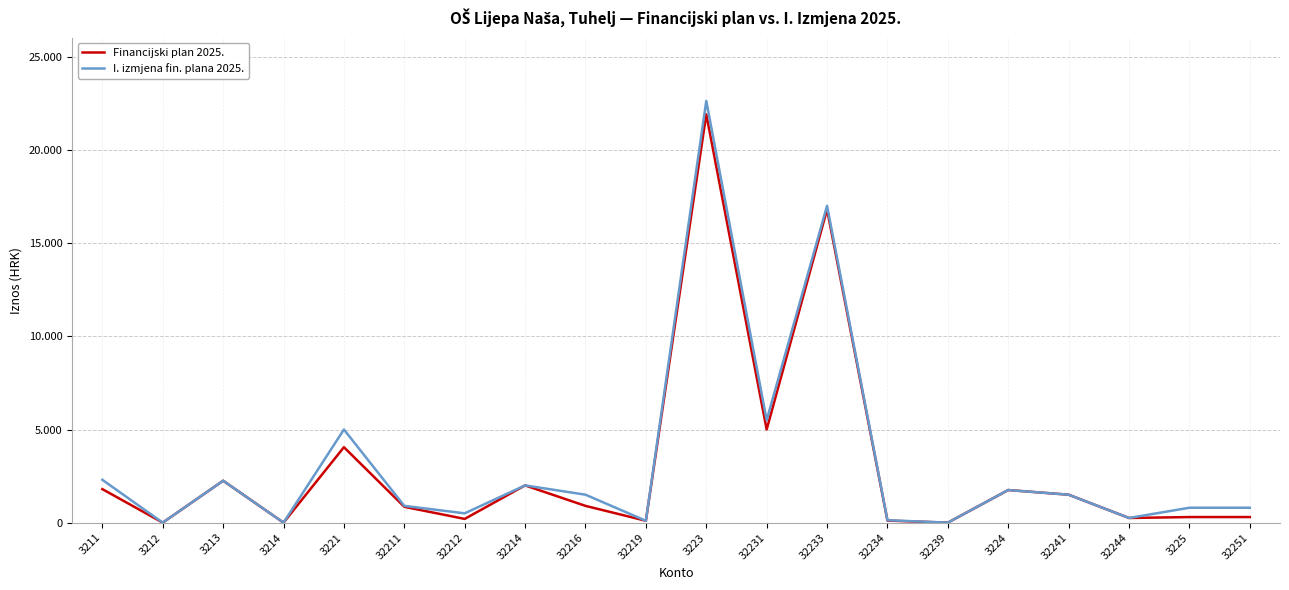

The I. izmjena fin. plana 2025. series shows 800.0 at 3225. True or false?

True